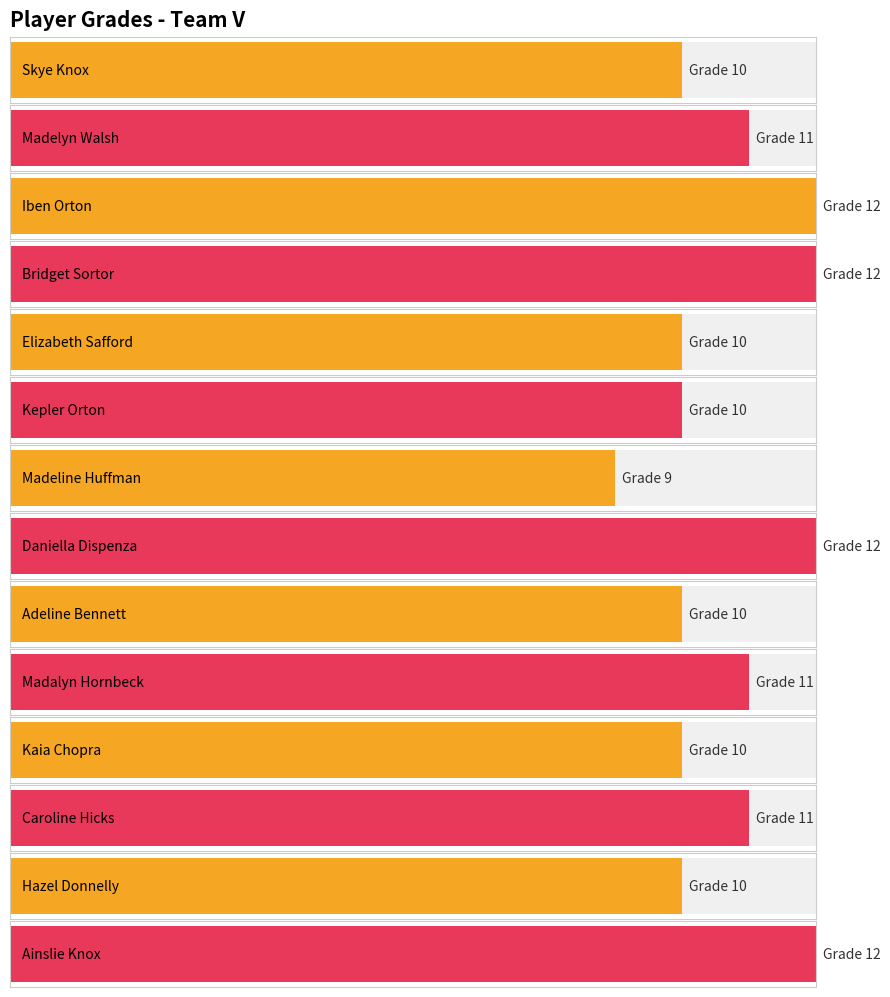

What is the label of the 1st bar from the left?

Skye Knox